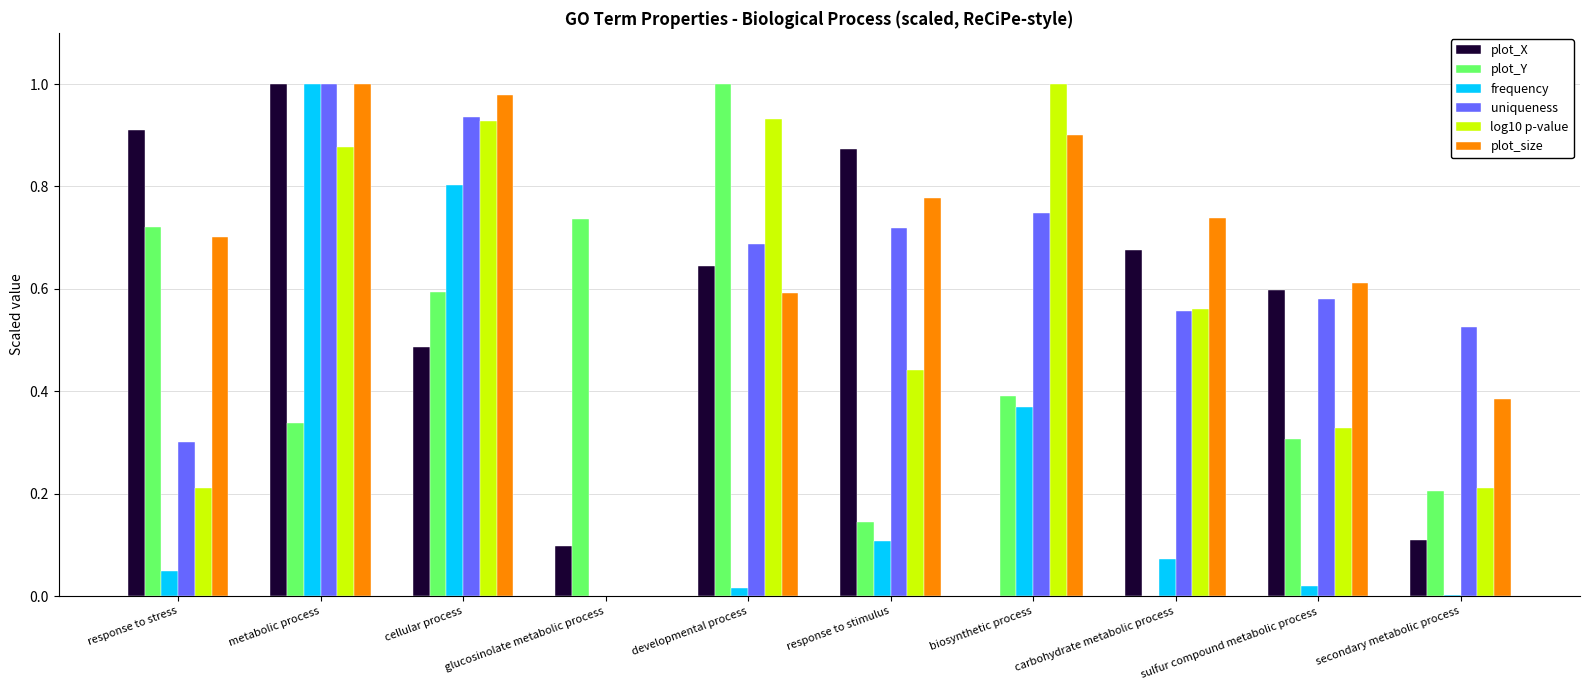

True or false: plot_X has a value of 0.9 at response to stress.

True